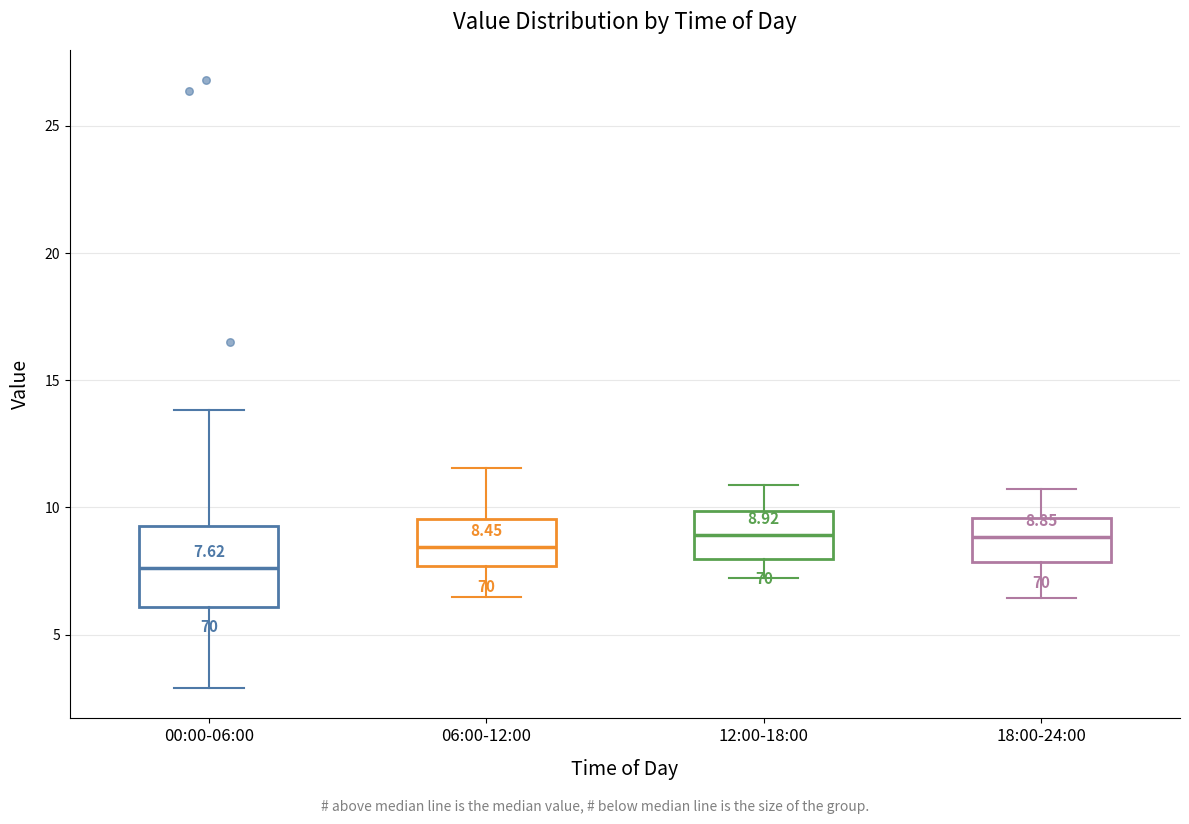

Which box's median line is the lowest?

00:00-06:00